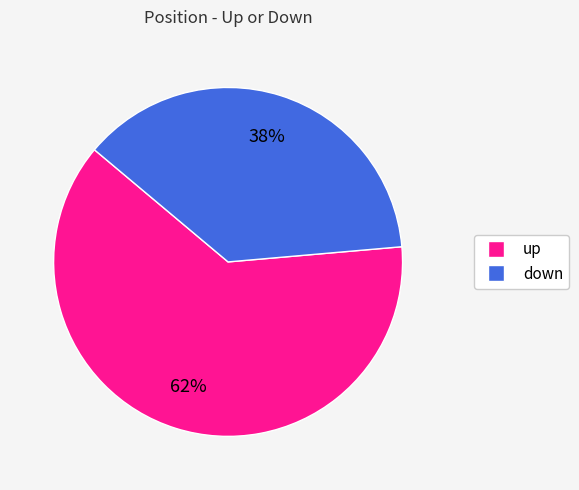

Count the number of slices in the pie.

2